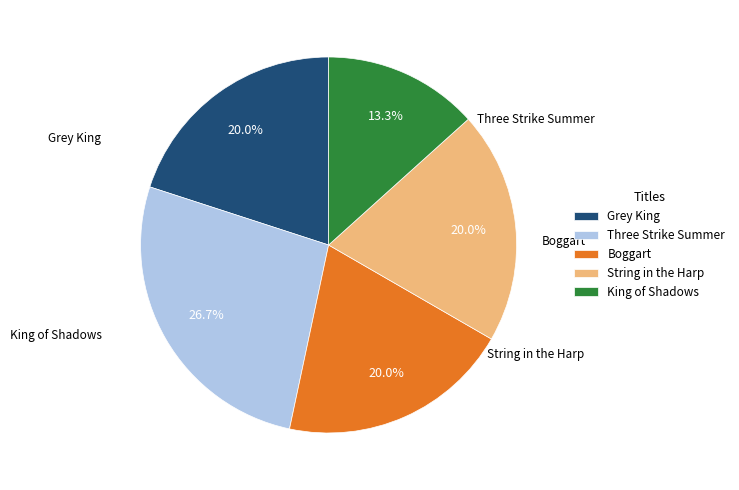

Is it true that String in the Harp is 32% of the pie?

False